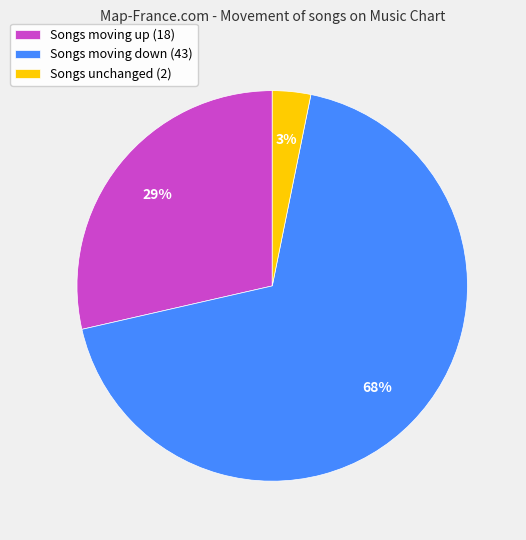

To the nearest percent, what portion does Songs moving up (18) represent?

29%